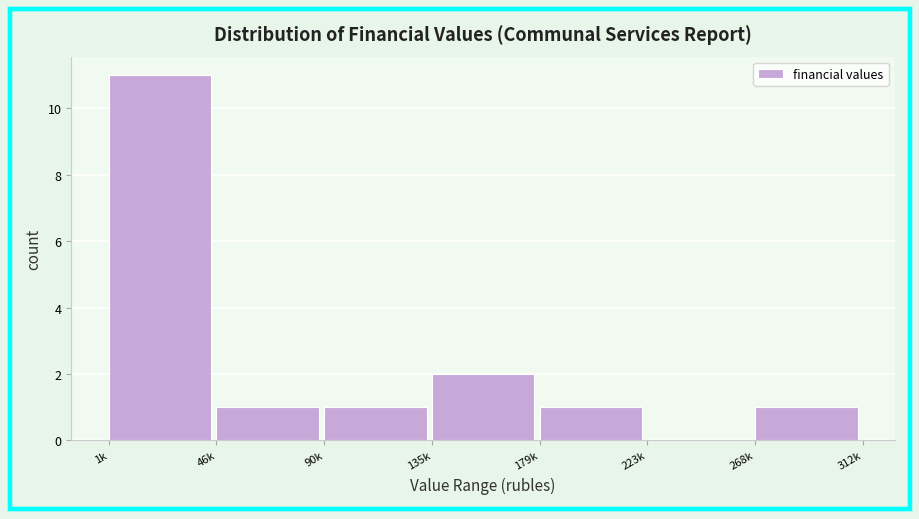

Reading right to left, what are all the values shown in this chart?

268k=1	223k=0	179k=1	135k=2	90k=1	46k=1	1k=11